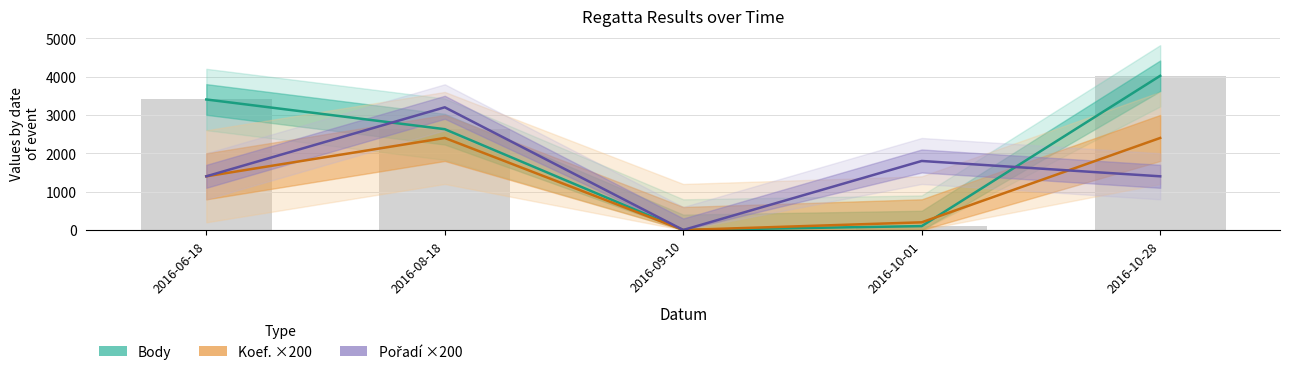

Is it true that Koef. ×200 equals 0 at 2016-09-10?

True